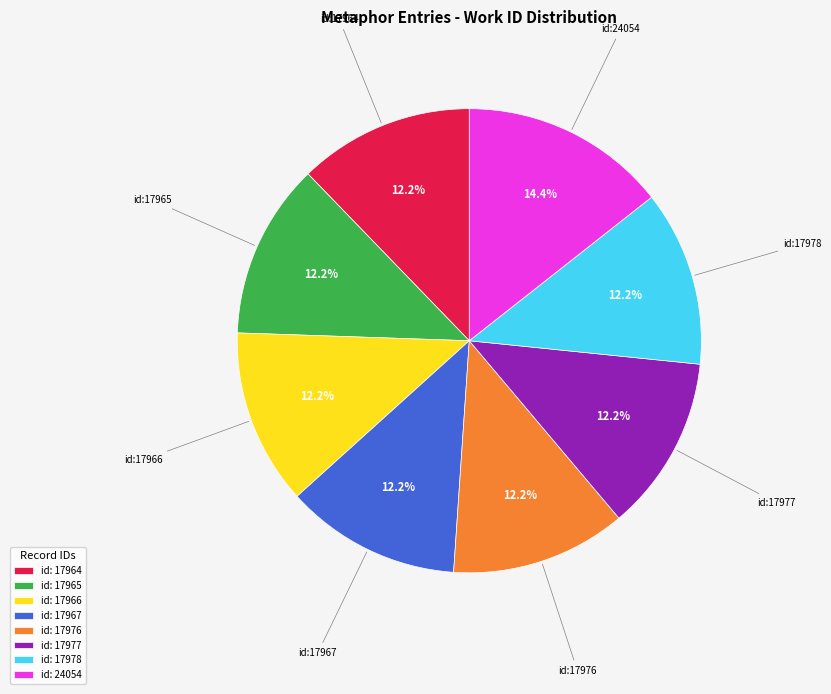

Combined, do id: 17977 and id: 17966 account for over 50%?

No